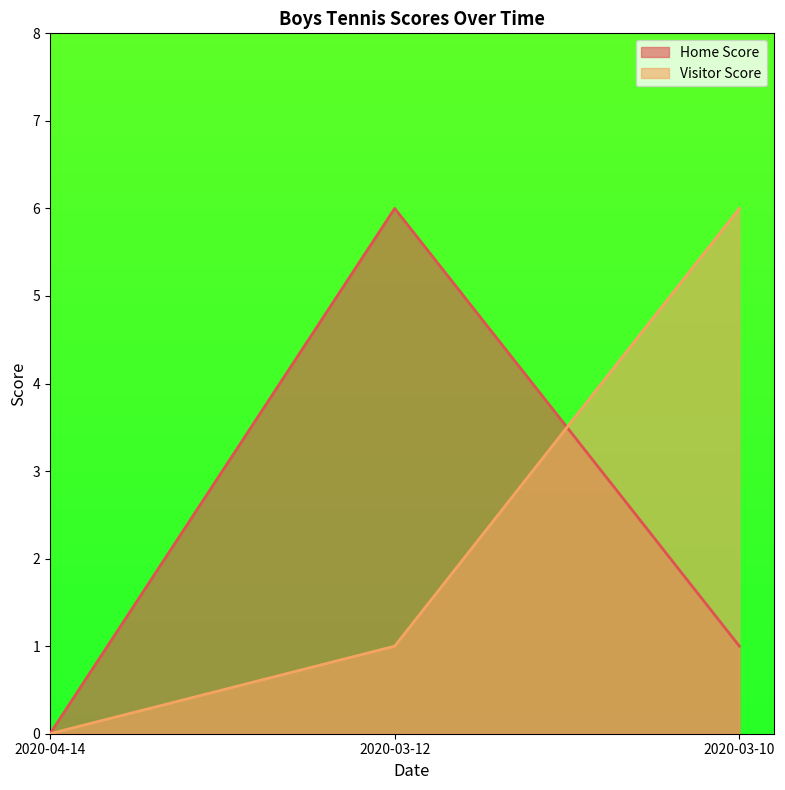

Which series changed the most between 2020-04-14 and 2020-03-10?

Visitor Score